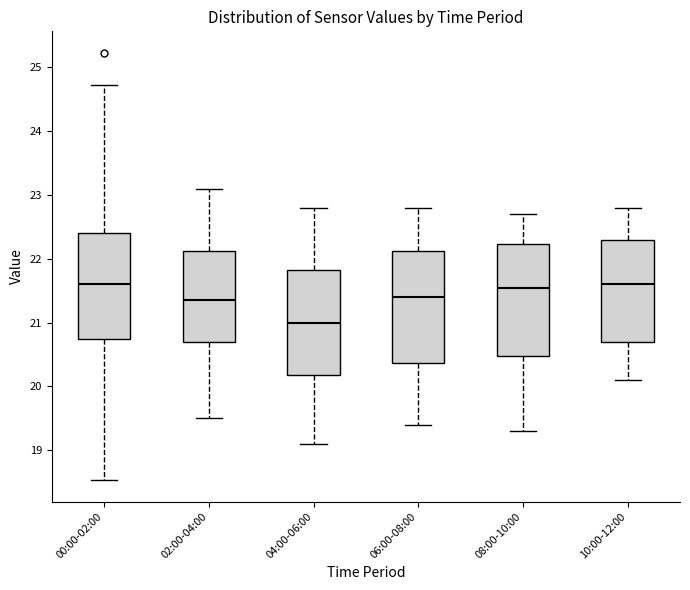

Where is the lower edge of the box for 02:00-04:00 on the y-axis? The values are not printed on the chart, so give them approximately, as read against the axis.

20.7